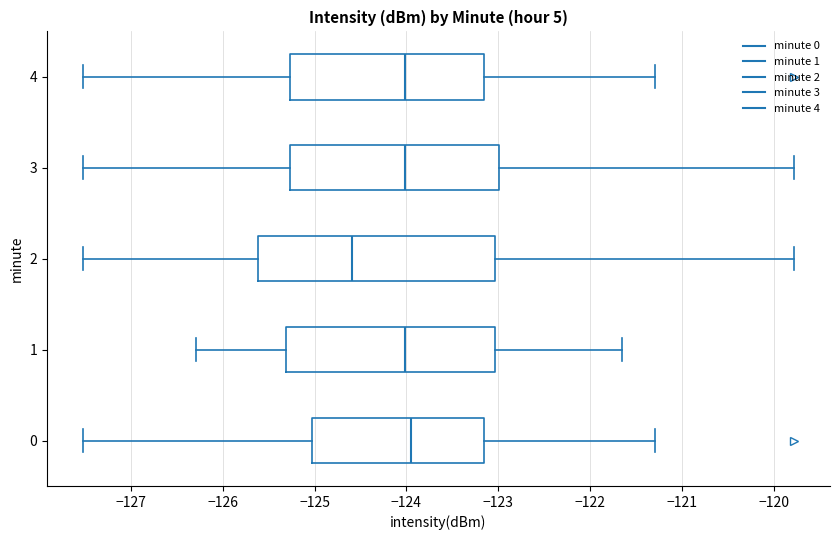

Reading bottom to top, transcribe this box plot: for each box, give where its median line is, the range the box spans, and where its two whiskers end, as read against the x-axis. The values are not printed on the chart, so give them approximately, as read against the axis.

0: median -124.0, box -125.0 to -123.2, whiskers -127.5 to -121.3
1: median -124.0, box -125.3 to -123.0, whiskers -126.3 to -121.7
2: median -124.6, box -125.6 to -123.0, whiskers -127.5 to -119.8
3: median -124.0, box -125.3 to -123.0, whiskers -127.5 to -119.8
4: median -124.0, box -125.3 to -123.2, whiskers -127.5 to -121.3